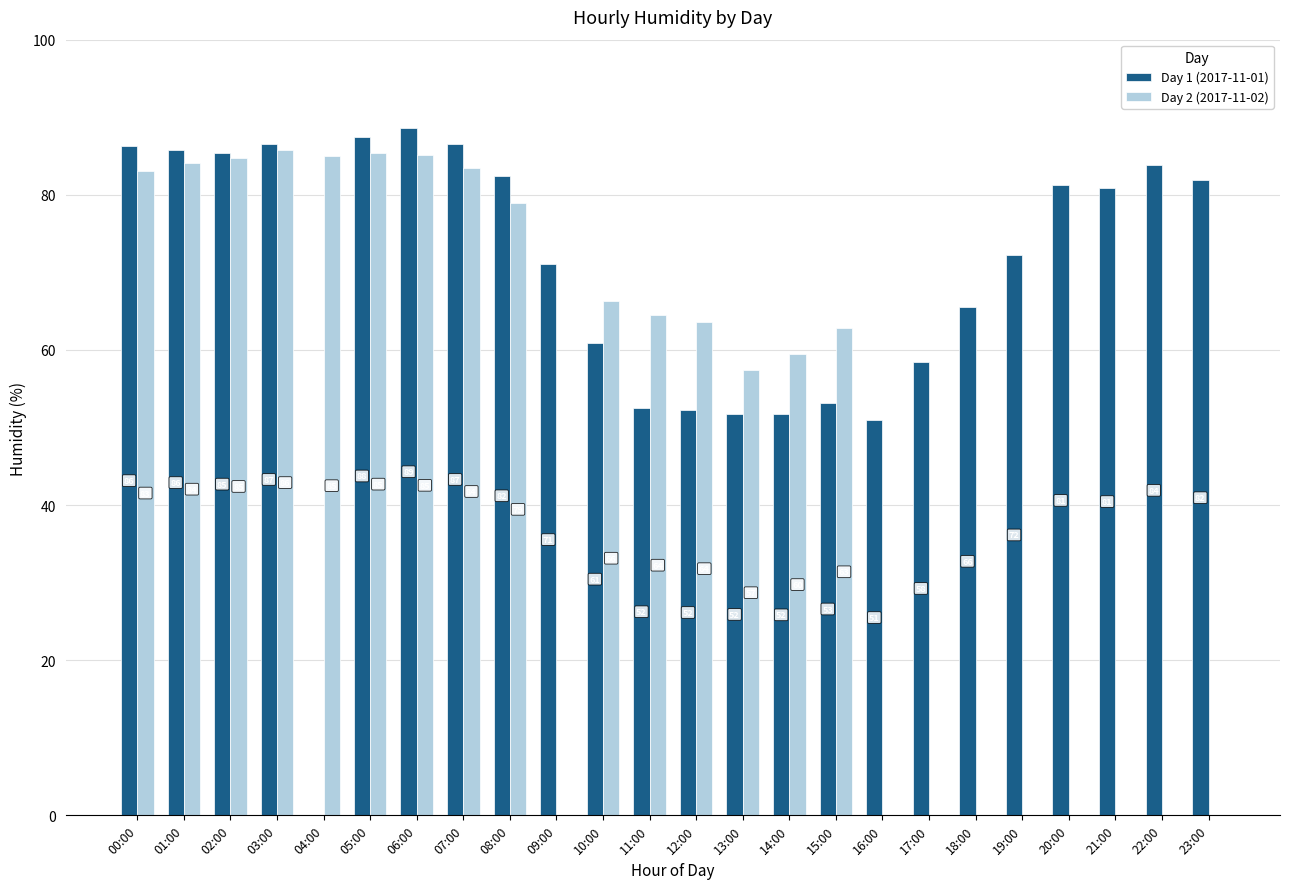

Is the value of Day 1 (2017-11-01) at 10:00 greater than the value of Day 2 (2017-11-02) at 05:00?

No